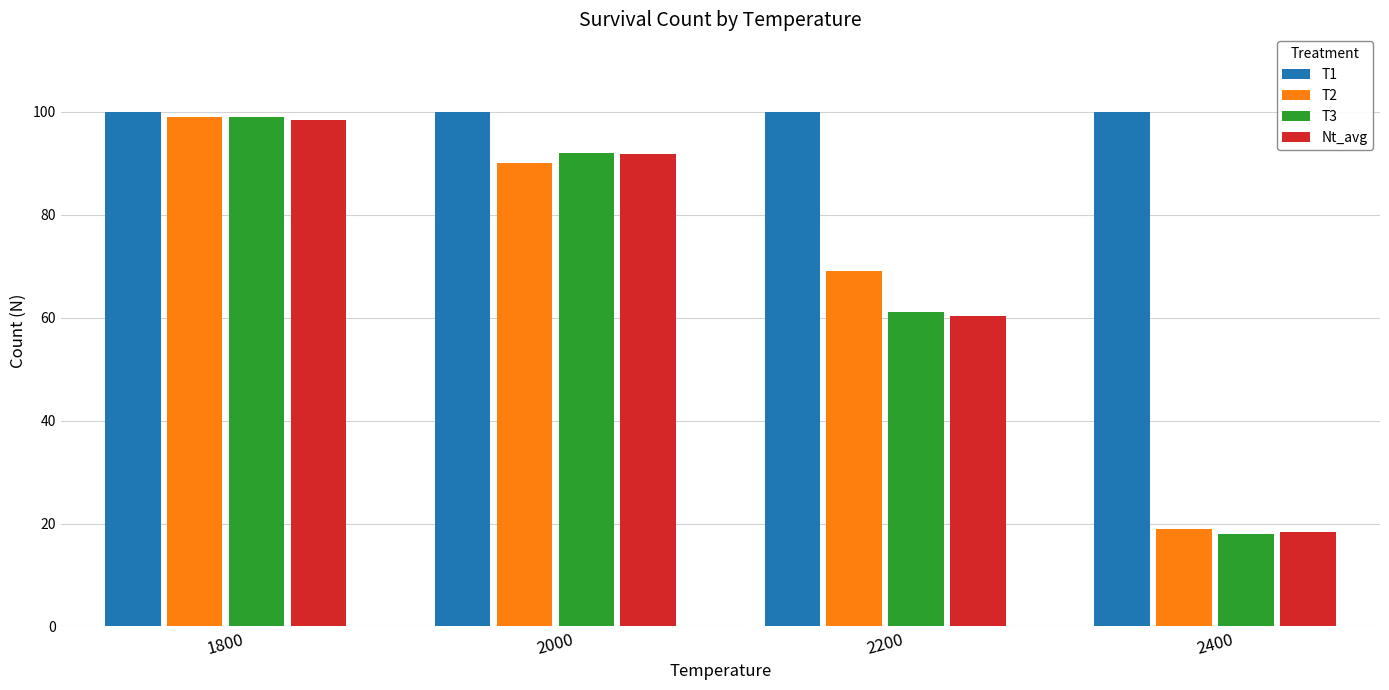

Reading right to left, list all the values displayed in this chart.

T1: 100.0	100.0	100.0	100.0
T2: 19.0	69.0	90.0	99.0
T3: 18.0	61.0	92.0	99.0
Nt_avg: 18.3	60.3	91.7	98.3